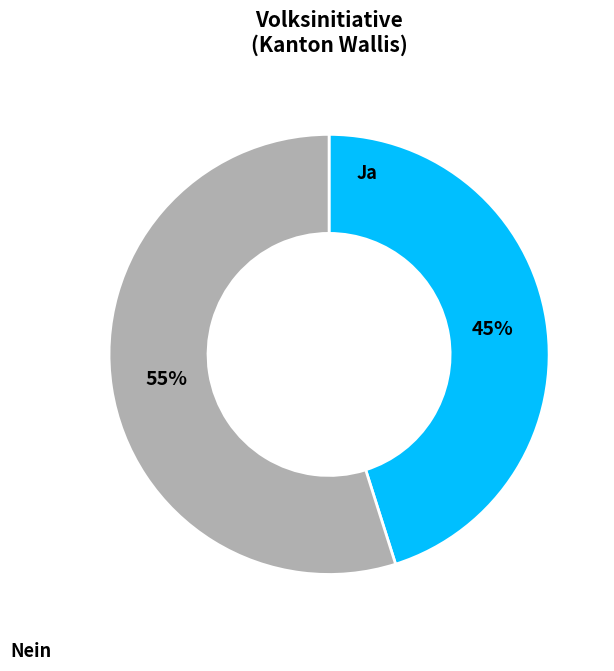

To the nearest percent, what is the average slice percentage?

50%